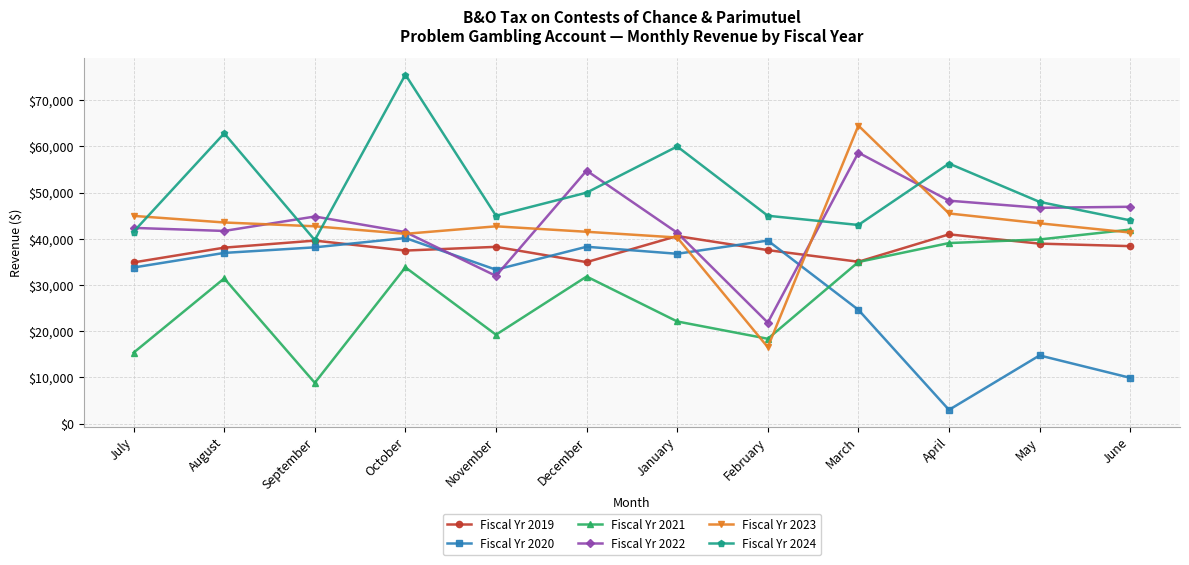

How many data points does each series have?

12